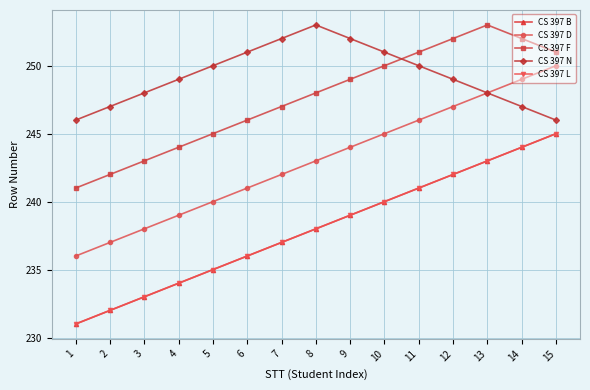

List the labels in order of CS 397 F value, smallest first.

1, 2, 3, 4, 5, 6, 7, 8, 9, 10, 11, 15, 12, 14, 13